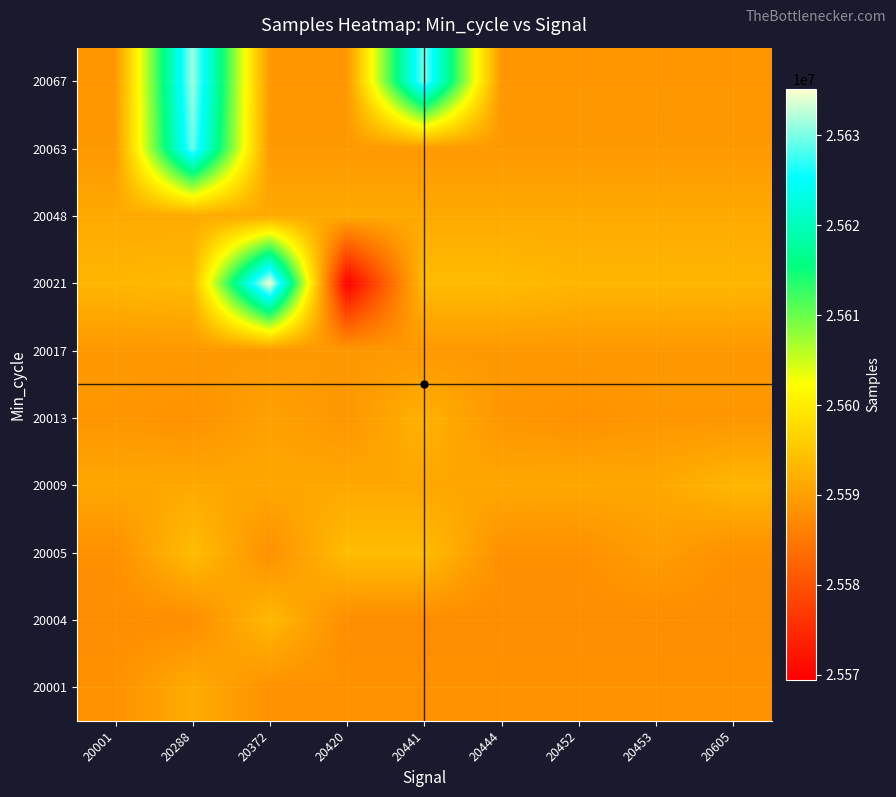

Reading left to right, list all the values displayed in this chart.

20001: 20001=25588333	20288=25591603	20372=25588333	20420=25588333	20441=25588333	20444=25588333	20452=25588333	20453=25588333	20605=25588333
20004: 20001=25587719	20288=25587719	20372=25593297	20420=25587719	20441=25587698	20444=25587719	20452=25587698	20453=25587719	20605=25587719
20005: 20001=25588145	20288=25593880	20372=25588145	20420=25593880	20441=25593880	20444=25588145	20452=25588145	20453=25589825	20605=25588145
20009: 20001=25591096	20288=25591191	20372=25591096	20420=25591191	20441=25591096	20444=25591096	20452=25591191	20453=25591096	20605=25593050
20013: 20001=25588914	20288=25588338	20372=25590297	20420=25588914	20441=25592498	20444=25588914	20452=25588338	20453=25588914	20605=25588914
20017: 20001=25589170	20288=25589170	20372=25589170	20420=25589170	20441=25589170	20444=25589170	20452=25589170	20453=25589170	20605=25589170
20021: 20001=25592971	20288=25593565	20372=25635195	20420=25569434	20441=25593725	20444=25593743	20452=25592971	20453=25592971	20605=25592971
20048: 20001=25591381	20288=25591381	20372=25591381	20420=25591381	20441=25591381	20444=25591381	20452=25591381	20453=25591381	20605=25591381
20063: 20001=25589266	20288=25629475	20372=25589266	20420=25589266	20441=25589266	20444=25589266	20452=25589266	20453=25589266	20605=25589266
20067: 20001=25588930	20288=25631530	20372=25588930	20420=25588930	20441=25629956	20444=25588930	20452=25588930	20453=25588930	20605=25588930